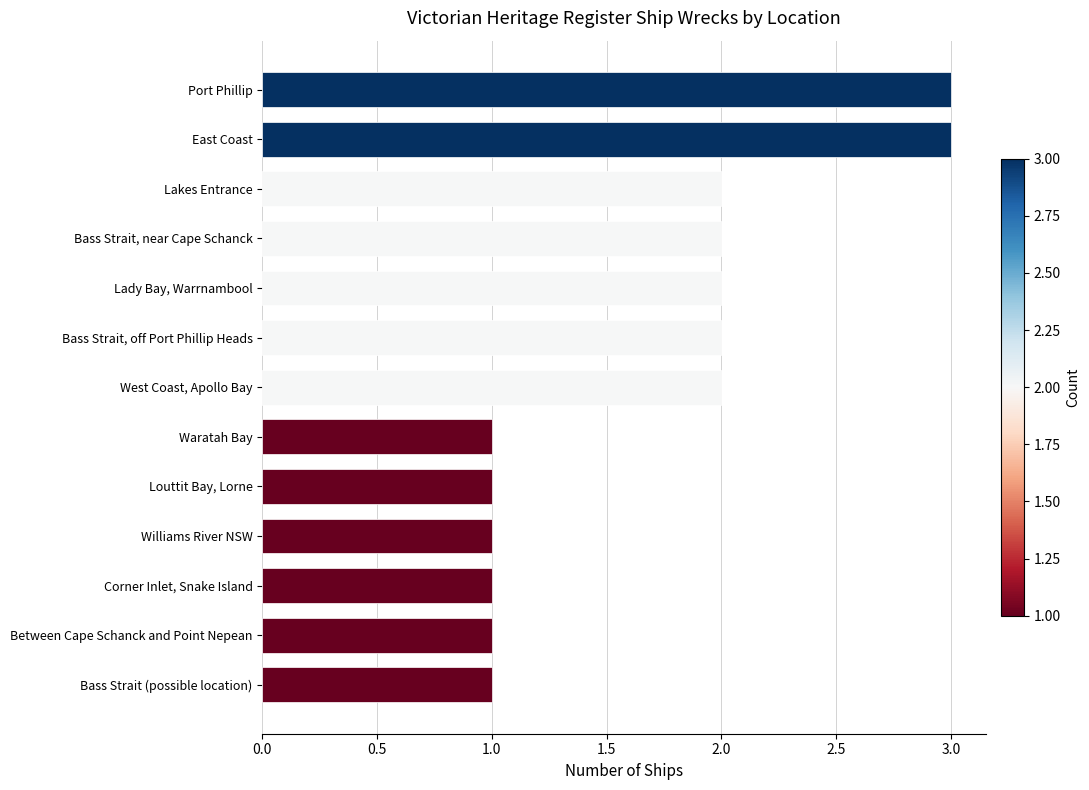

Reading bottom to top, list all the values displayed in this chart.

1	1	1	1	1	1	2	2	2	2	2	3	3